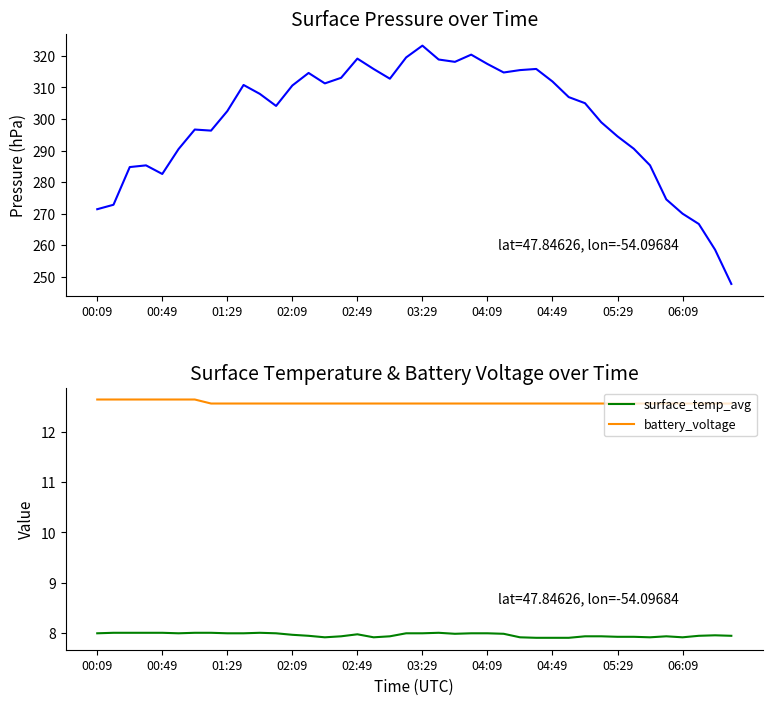

What is the highest value of the battery_voltage series?

12.7